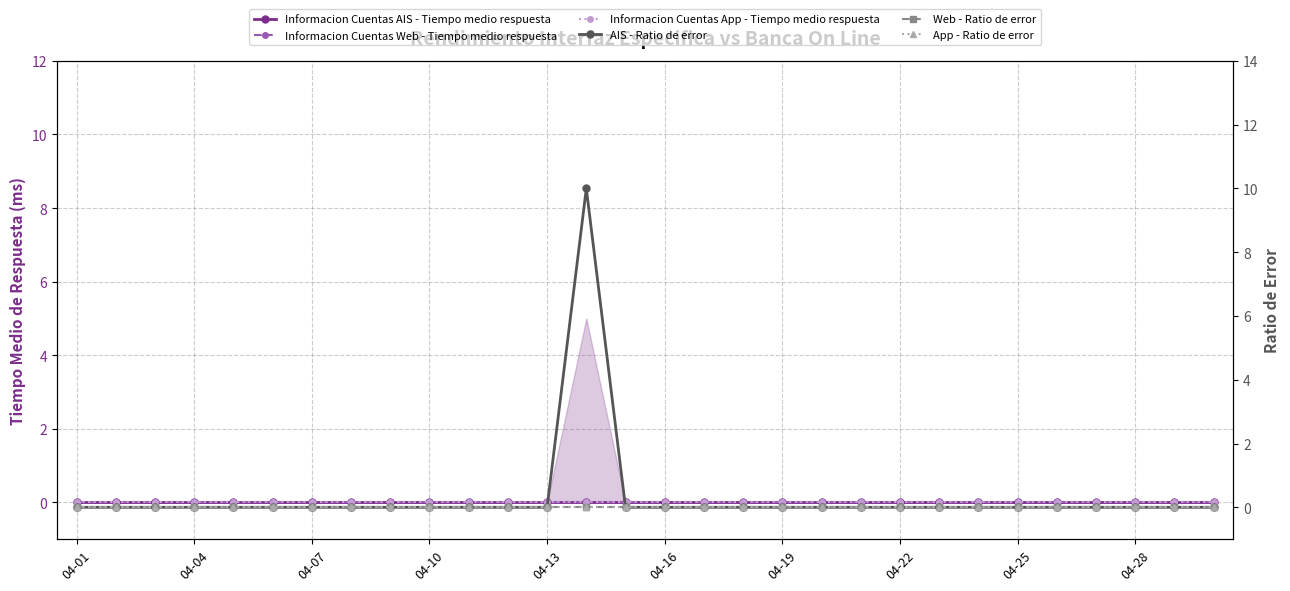

True or false: App - Ratio de error has a value of 0 at 04-13.

True